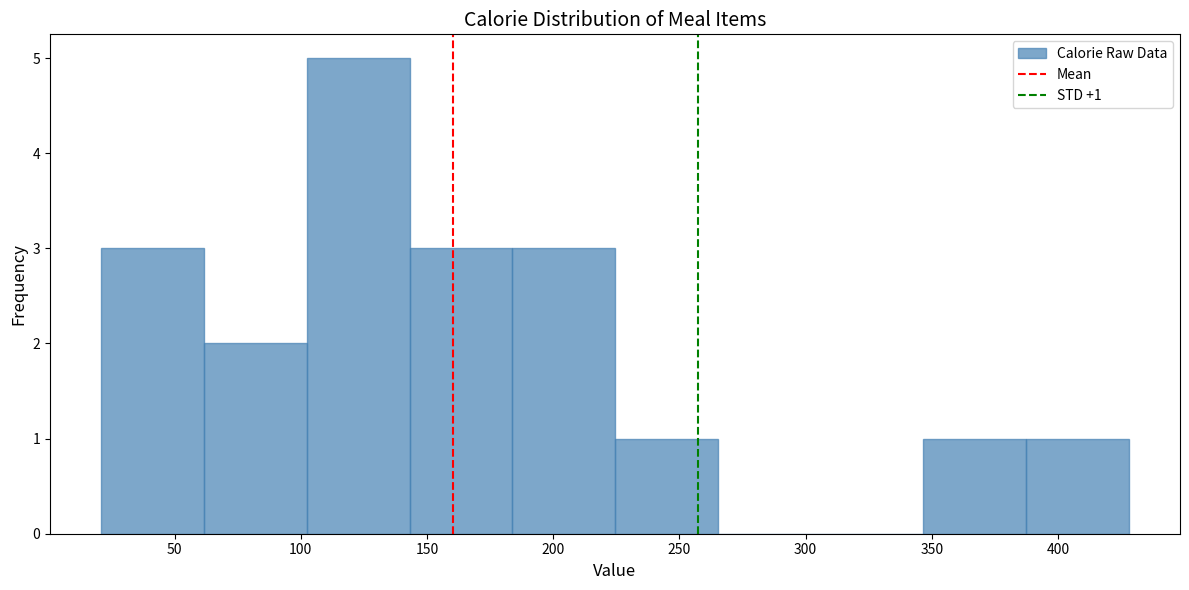

Over which range of the x-axis is the bar tallest?

100 to 145